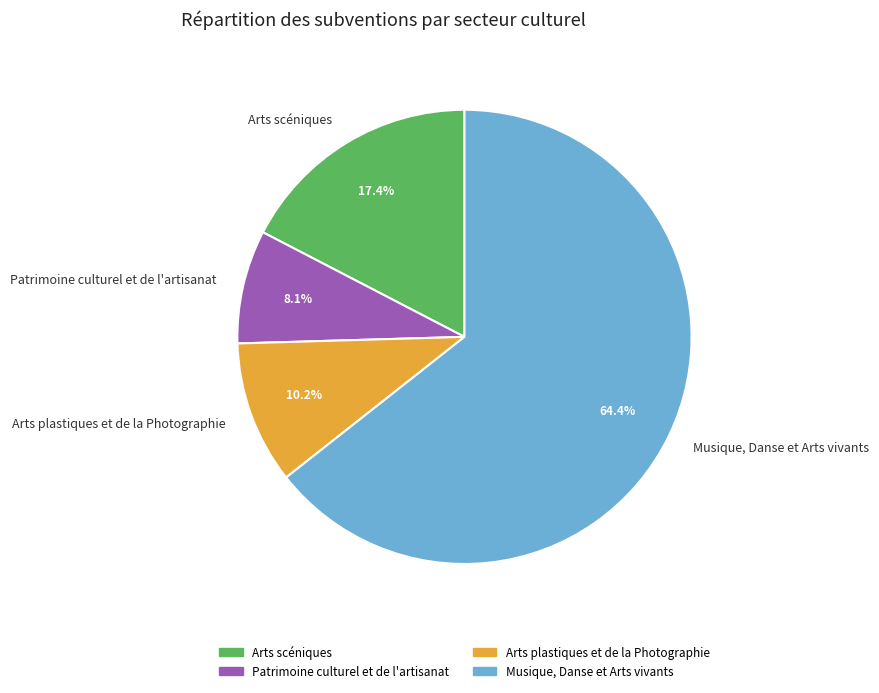

To the nearest percent, what portion does Arts scéniques represent?

17%